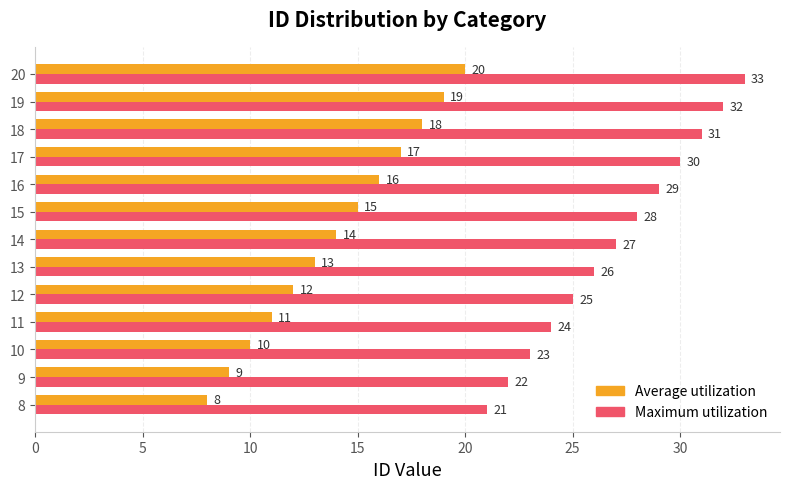

What is the spread (max minus min) of values at 11?

13